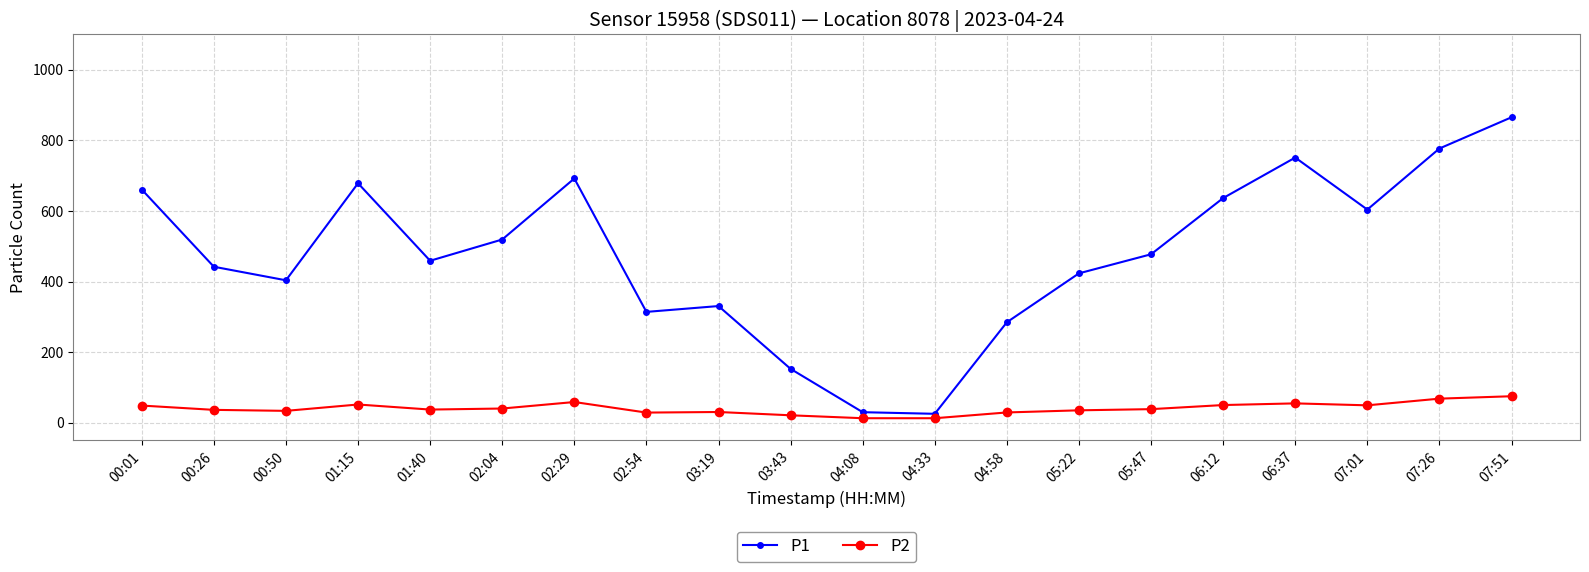

True or false: P2 has a value of 35.2 at 05:22.

True